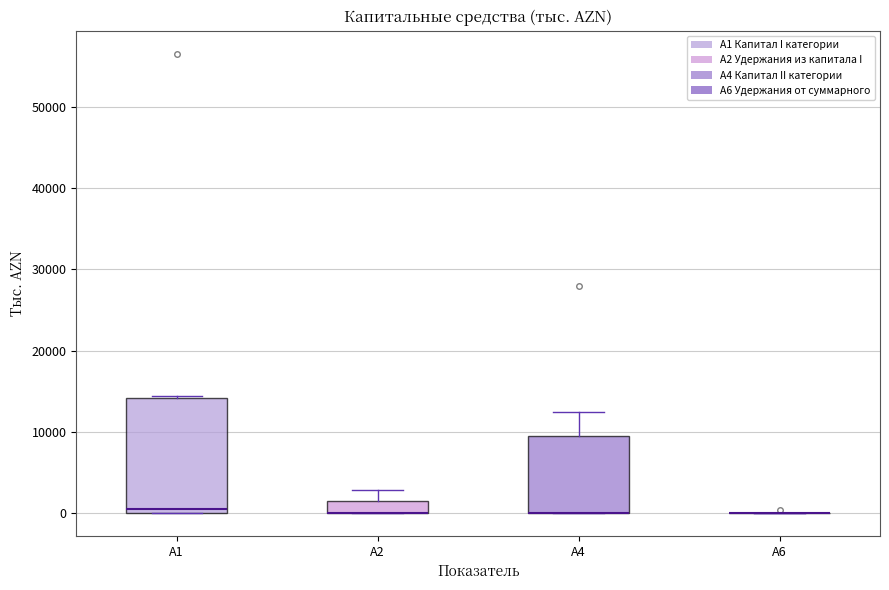

Comparing the boxes themselves (not the whiskers), which one is the tallest?

A1